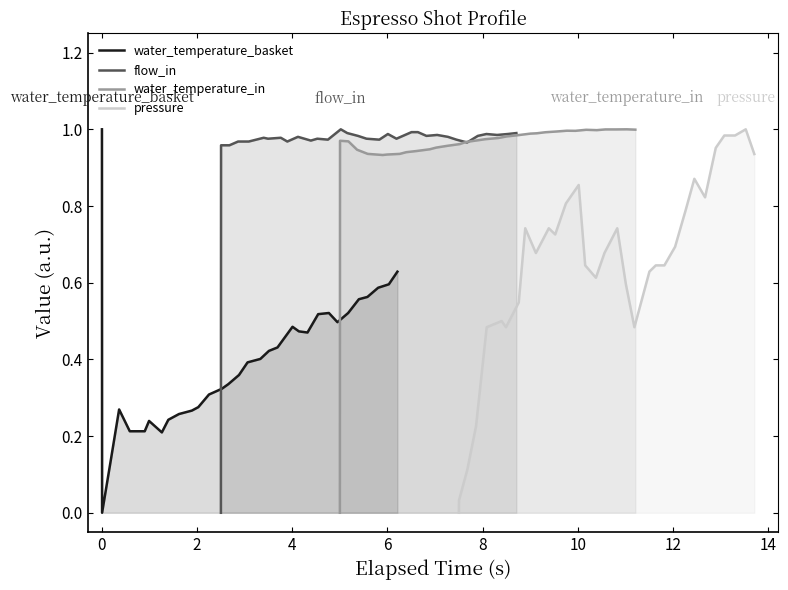

What is the highest value of the water_temperature_basket series?

1.0